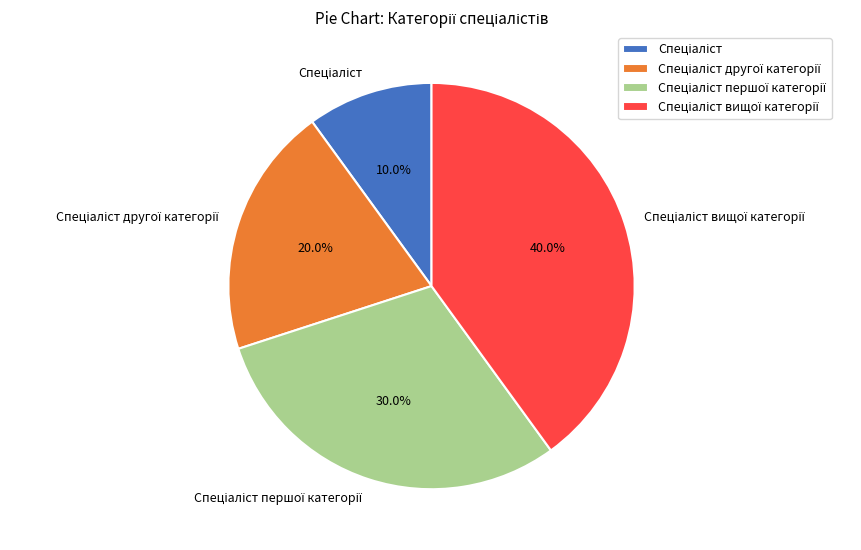

Is there any slice that represents more than half of the pie?

No